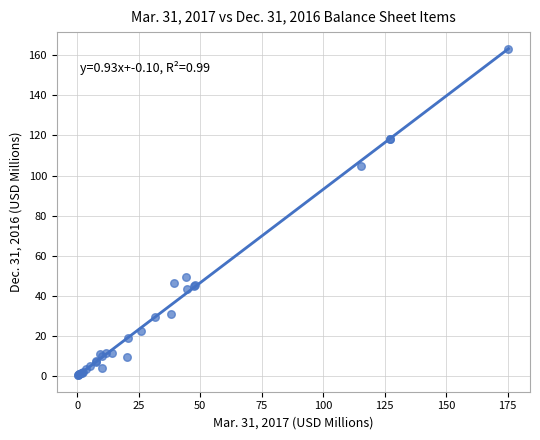

What Y value in the scatter plot is closest to 81?

104.5